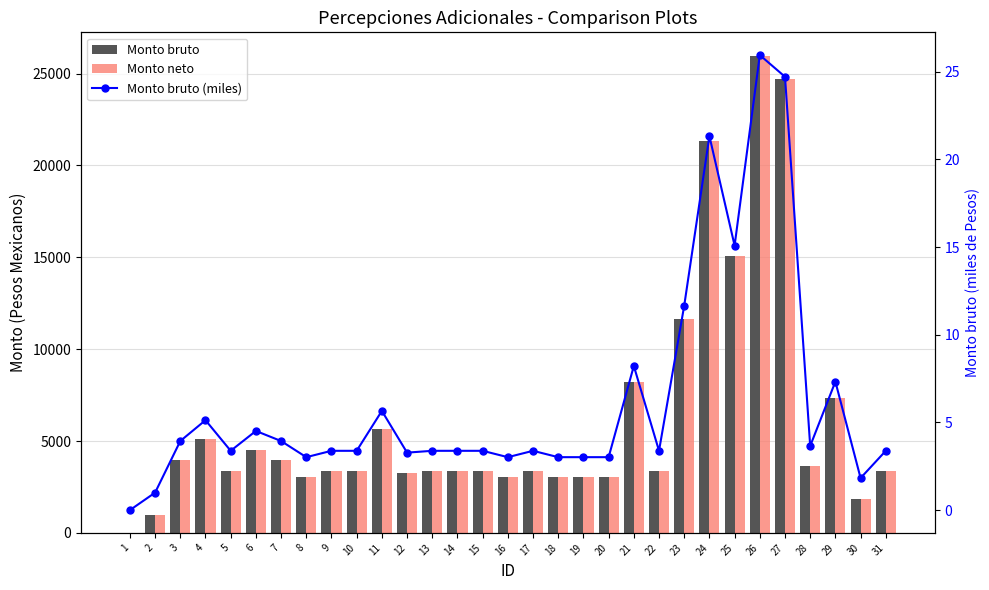

Read the Monto bruto (miles) value at 23.

11.7